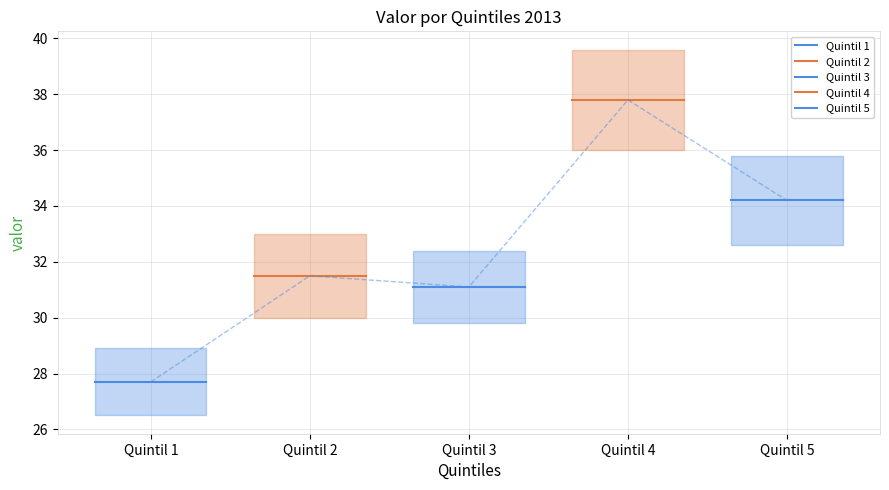

How many data points does each series have?

5